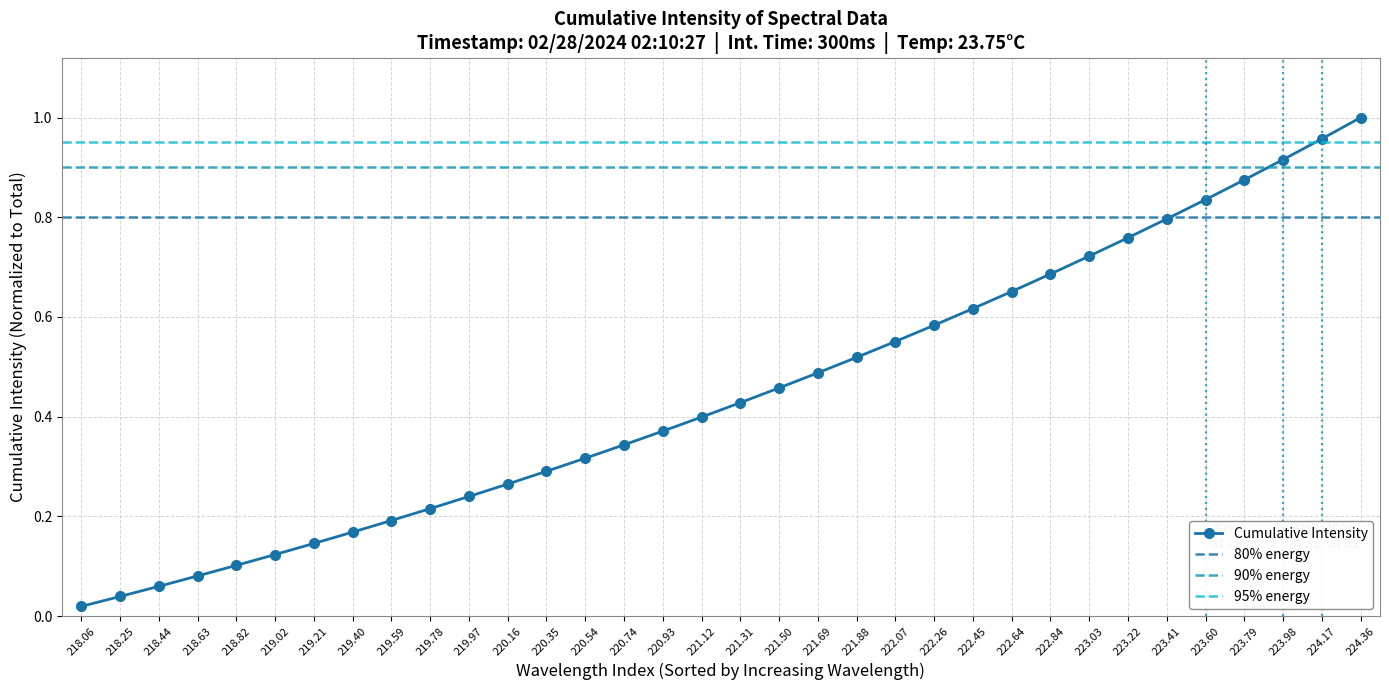

What is the value of the 15th point from the left?

0.3